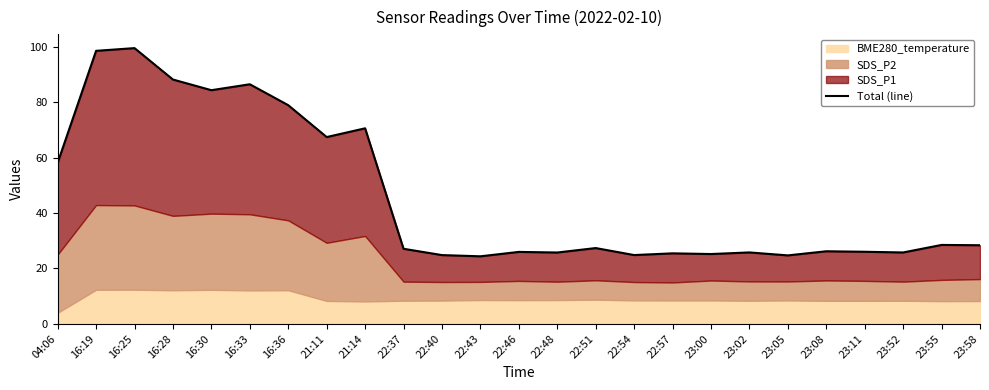

What is the value of the 15th point from the left?

27.3